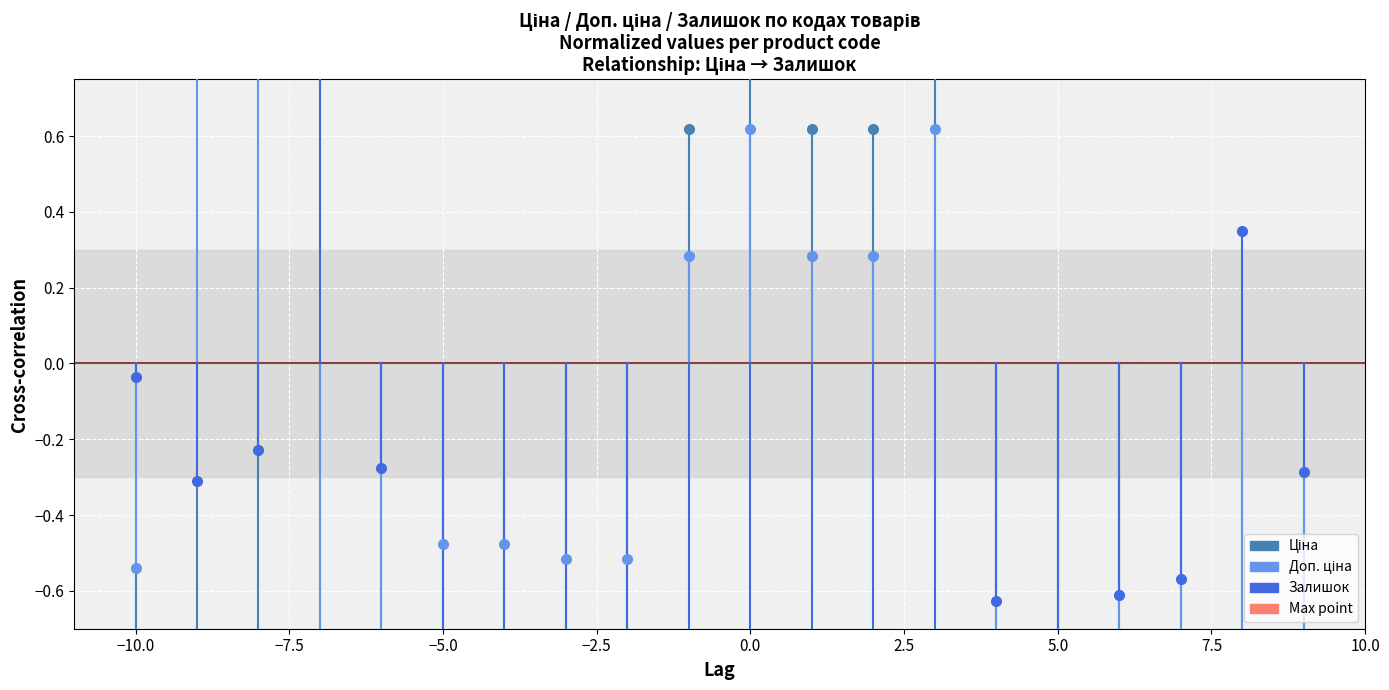

Count the number of data series in this chart.

3